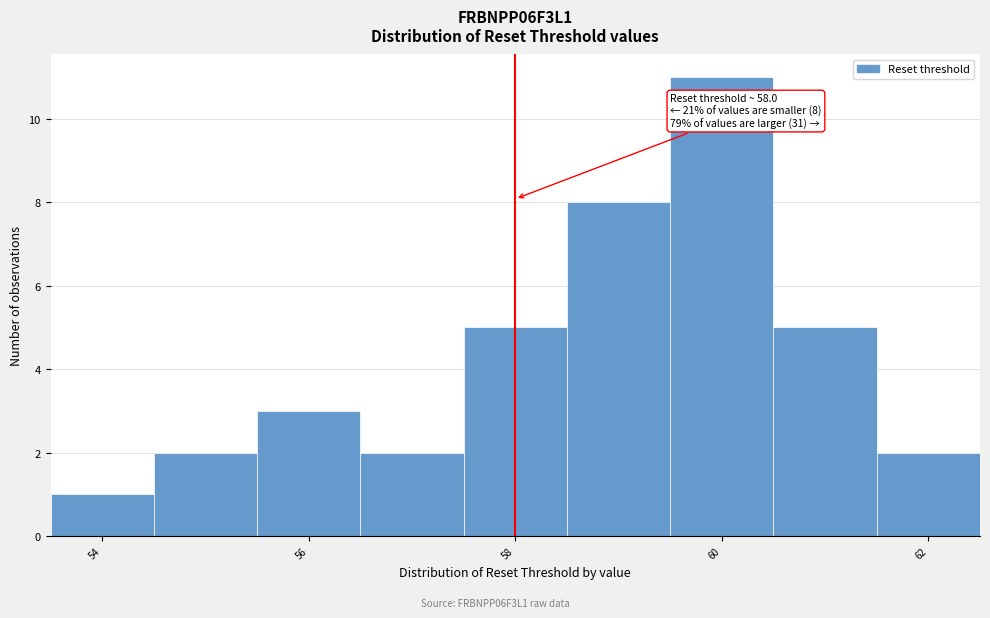

Over which range of the x-axis is the bar tallest?

59.5 to 60.5